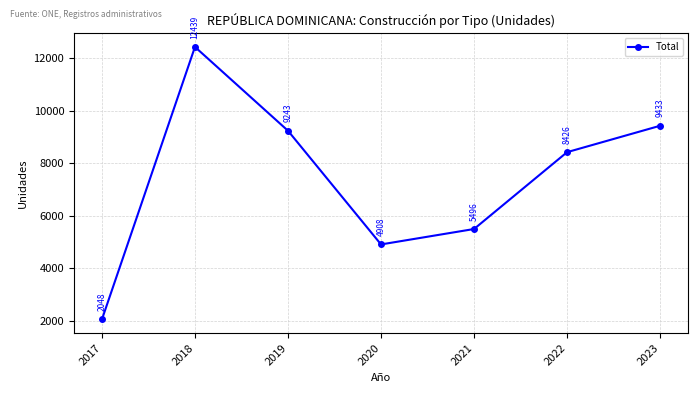

True or false: the data shows 9243 at 2019.

True